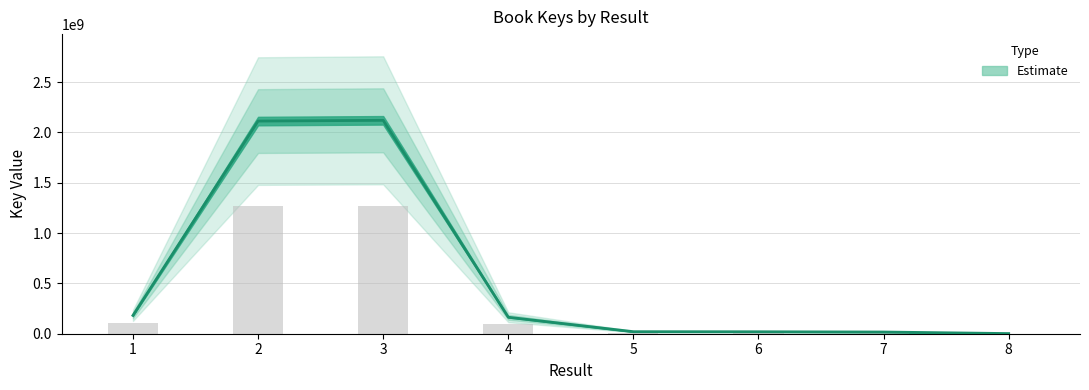

List the labels in order of value, largest first.

3, 2, 1, 4, 5, 6, 7, 8